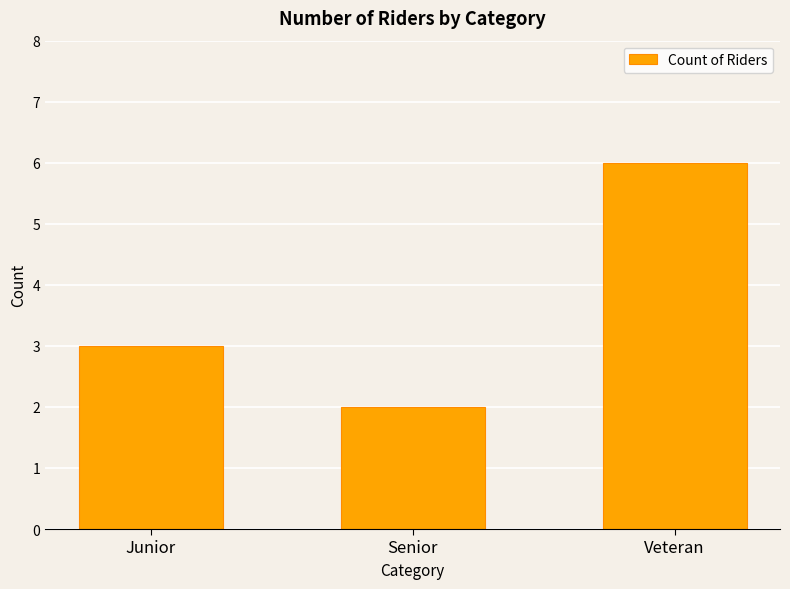

The value at Junior is 3. True or false?

True